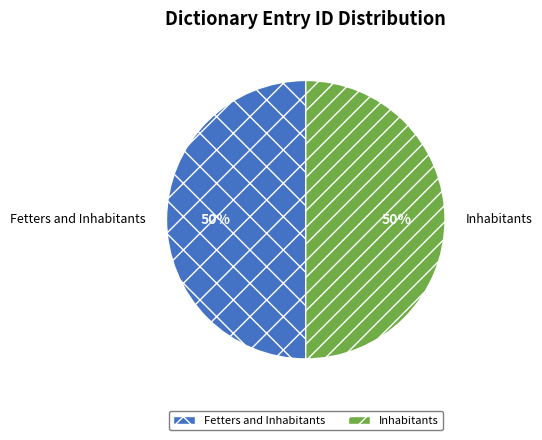

True or false: Fetters and Inhabitants accounts for 50% of the total.

True